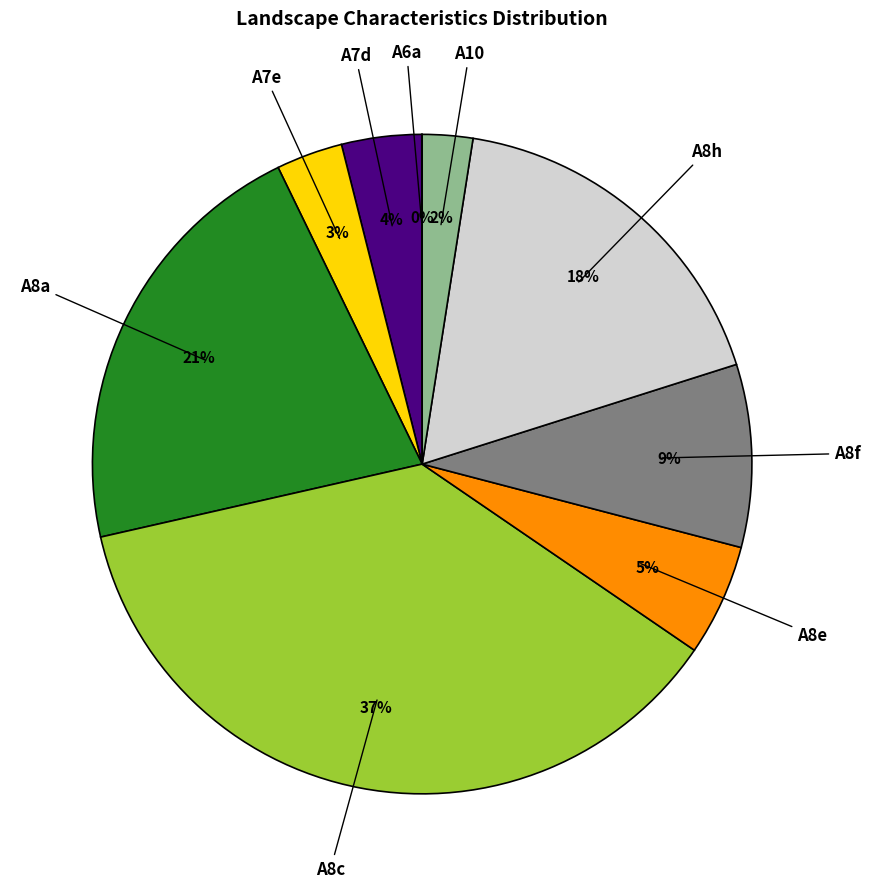

Does any single category account for the majority?

No